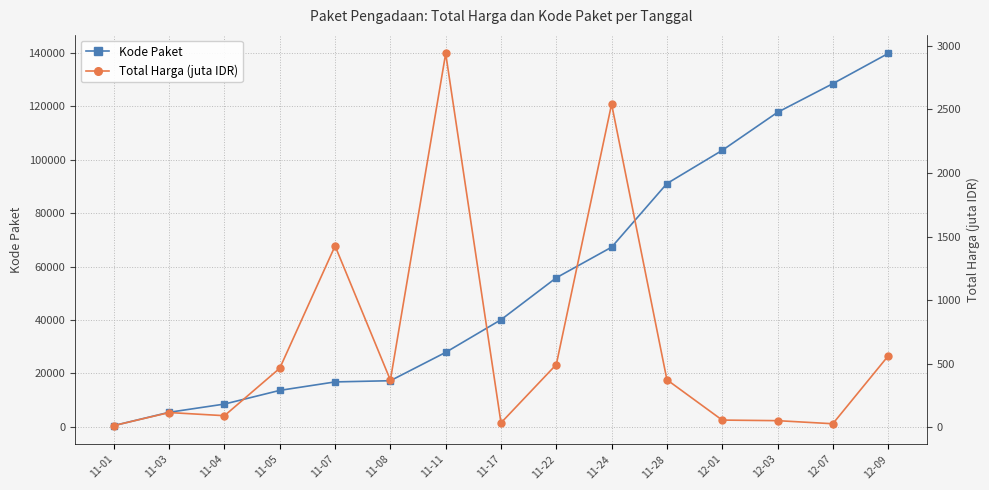

How many interior local peaks does the Total Harga (juta IDR) series have?

4